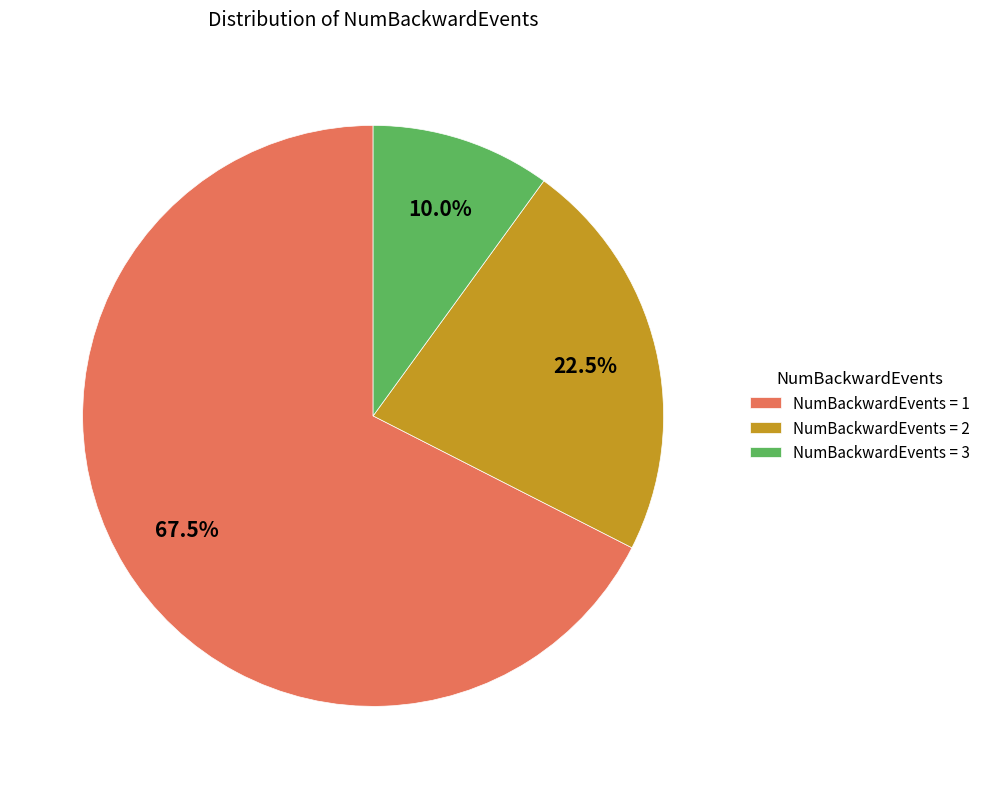

Rank the categories by value from highest to lowest.

NumBackwardEvents = 1, NumBackwardEvents = 2, NumBackwardEvents = 3